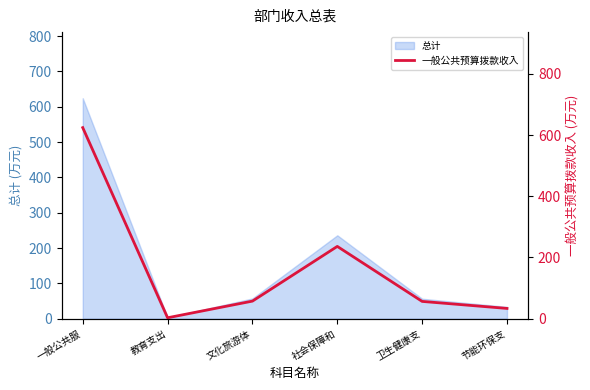

How many values are below 57?

3